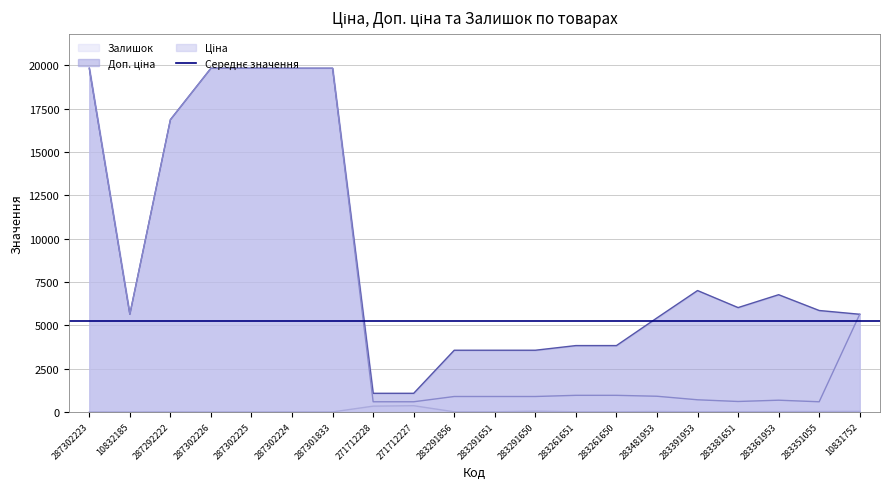

Rank the series by their maximum value, from highest to lowest.

Ціна, Доп. ціна, Залишок